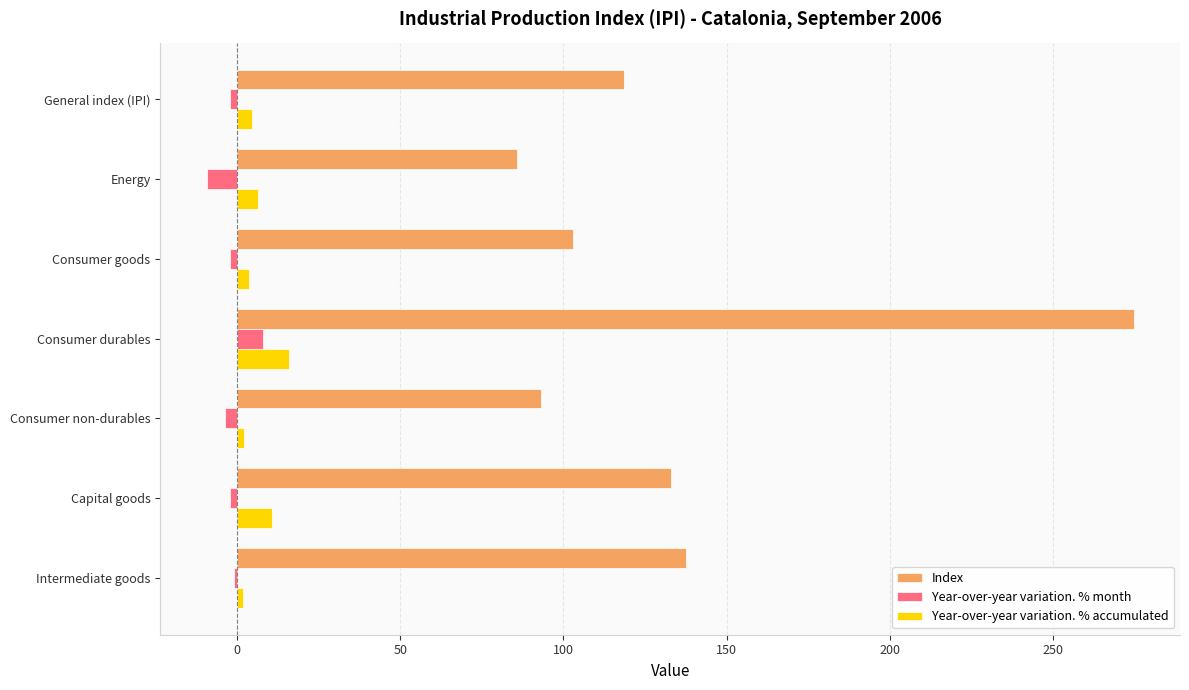

How many distinct data groups are displayed?

3